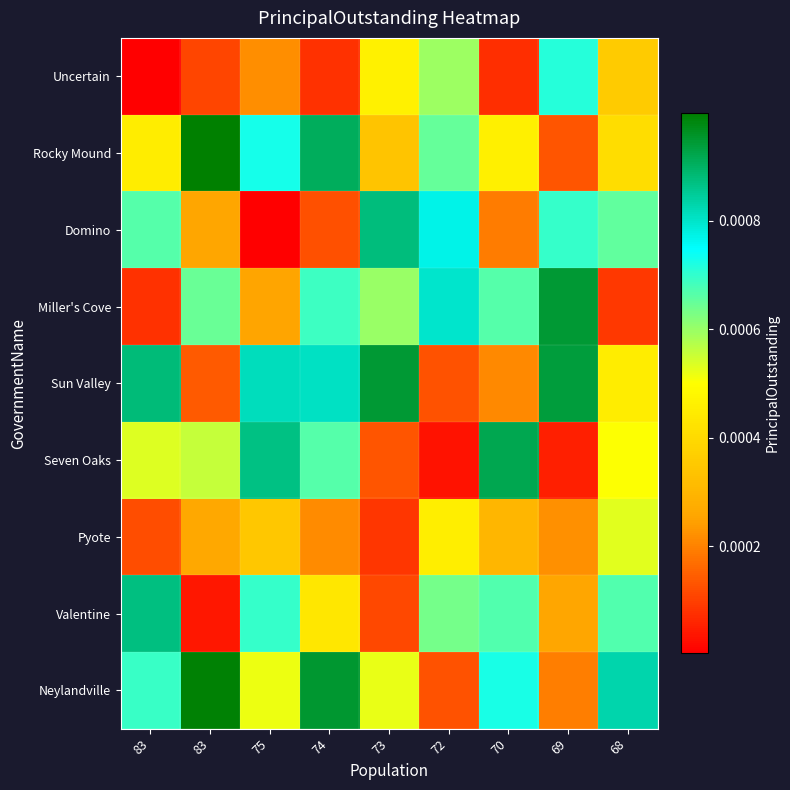

How many series are shown in this chart?

9